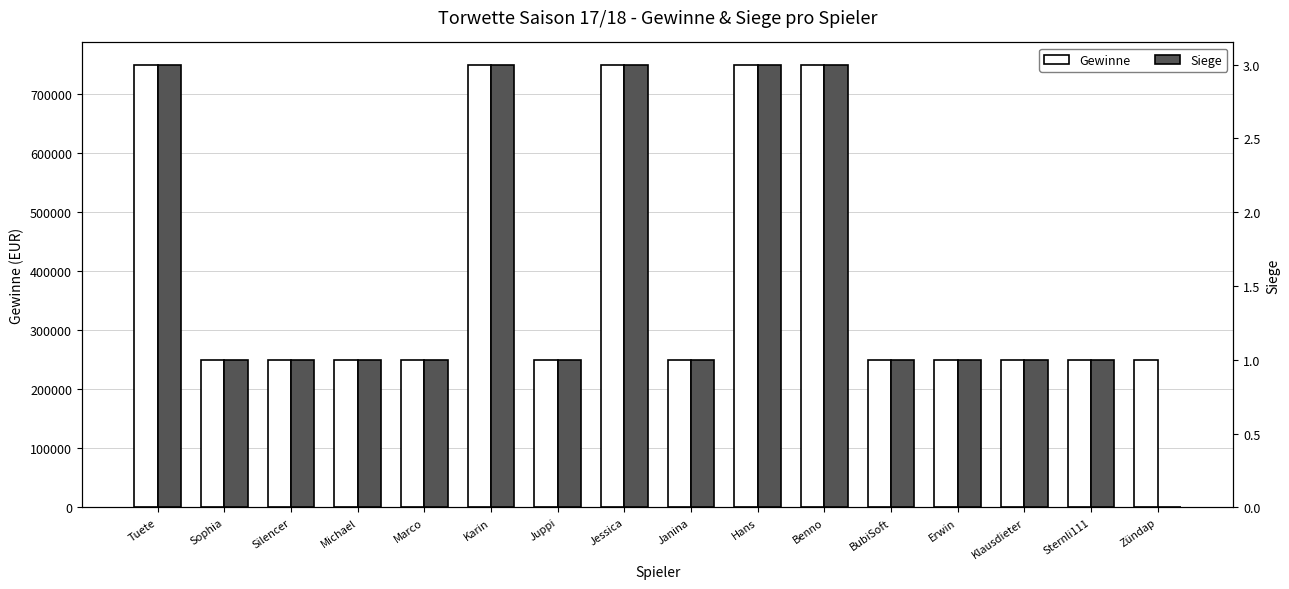

Count the number of categories in the chart.

16